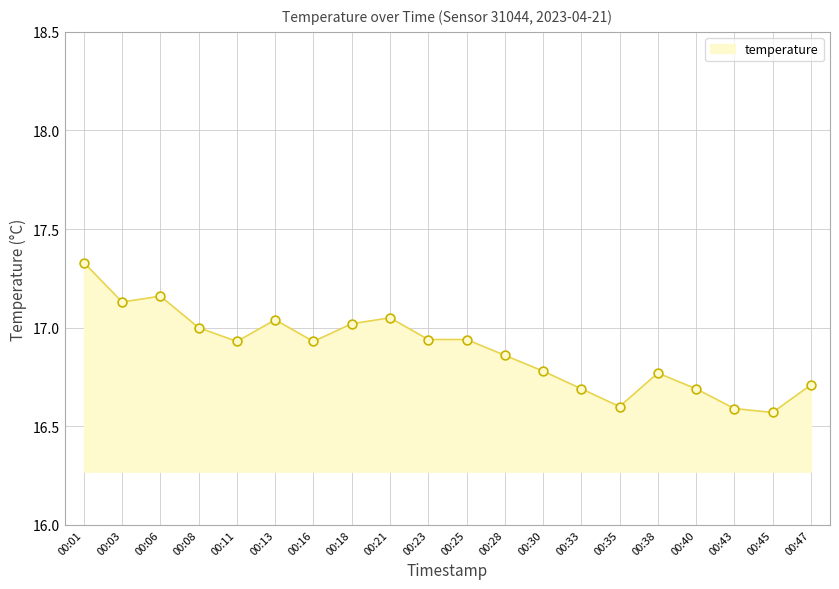

Between 00:03 and 00:43, which is larger?

00:03